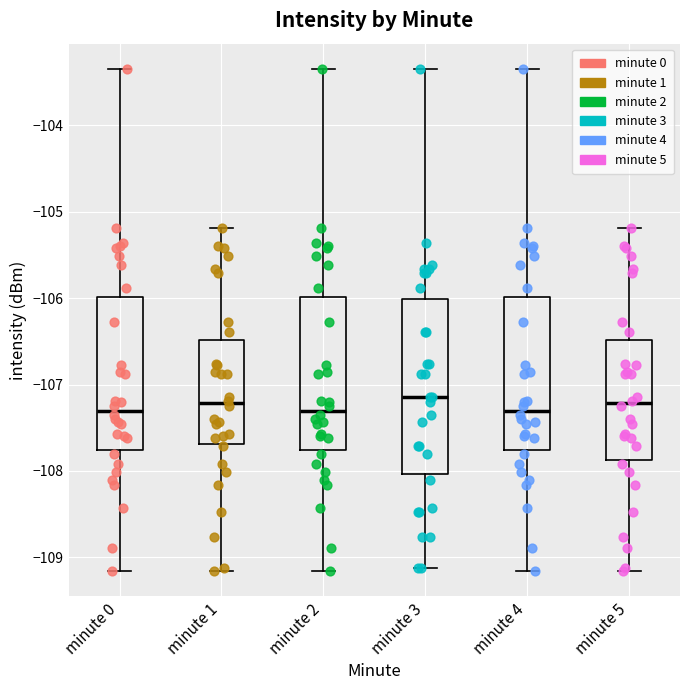

Reading left to right, read every box against the y-axis: the position of its median line, the range the box covers, and the ends of its whiskers. The values are not printed on the chart, so give them approximately, as read against the axis.

minute 0: median -107.3, box -107.8 to -106.0, whiskers -109.2 to -103.3
minute 1: median -107.2, box -107.7 to -106.5, whiskers -109.2 to -105.2
minute 2: median -107.3, box -107.8 to -106.0, whiskers -109.2 to -103.3
minute 3: median -107.1, box -108.0 to -106.0, whiskers -109.1 to -103.3
minute 4: median -107.3, box -107.8 to -106.0, whiskers -109.2 to -103.3
minute 5: median -107.2, box -107.9 to -106.5, whiskers -109.2 to -105.2